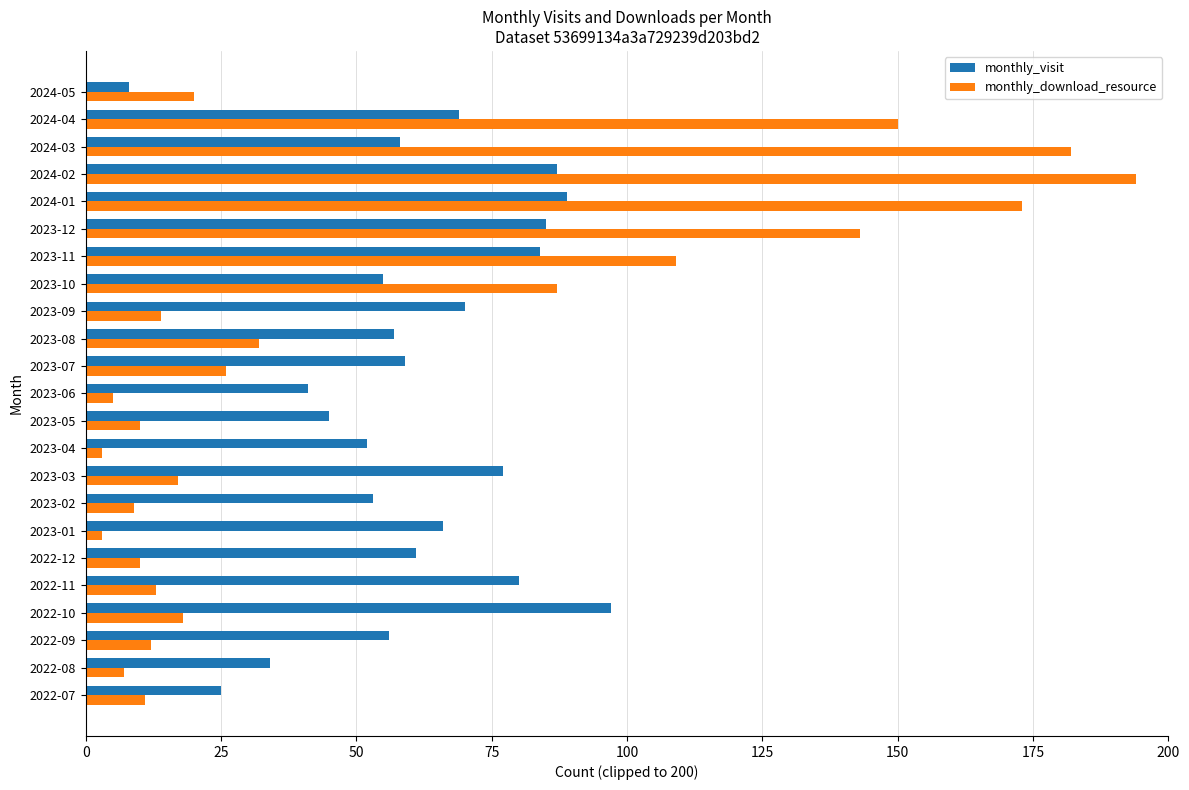

List the series in order of their peak value, highest first.

monthly_download_resource, monthly_visit